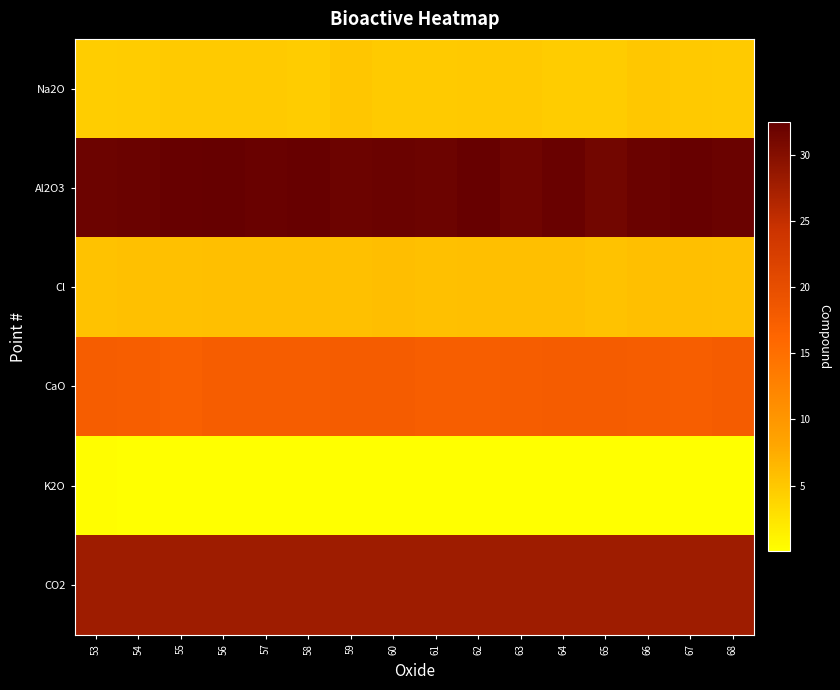

What is the difference between the highest and lowest values at 59?

31.9